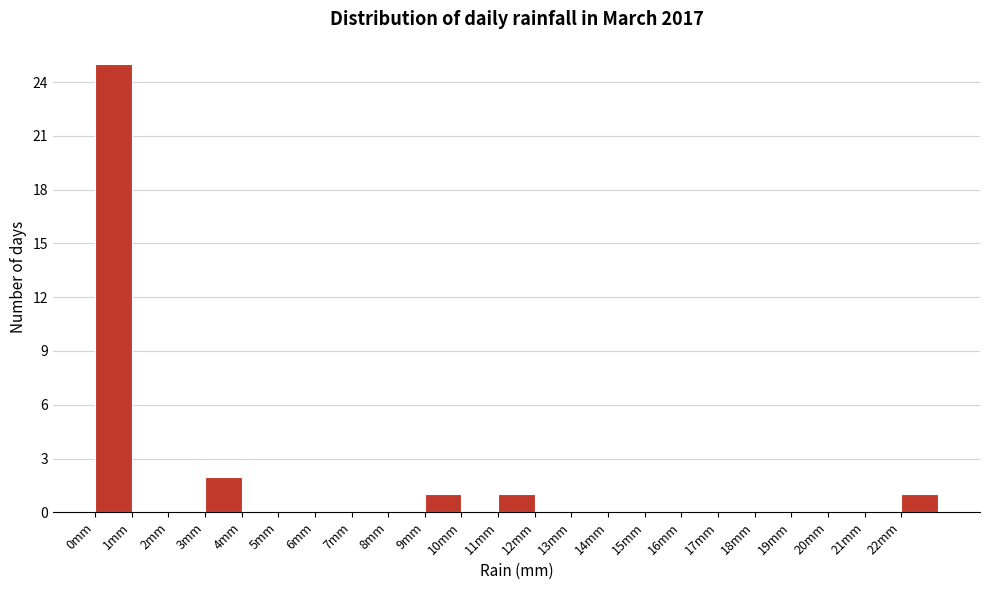

Reading left to right, transcribe this chart: for each bar, give the range it covers on the x-axis and its height. The values are not printed on the chart, so give them approximately, as read against the axis.

0 to 1: 25
1 to 2: 0
2 to 3: 0
3 to 4: 2
4 to 5: 0
5 to 6: 0
6 to 7: 0
7 to 8: 0
8 to 9: 0
9 to 10: 1
10 to 11: 0
11 to 12: 1
12 to 13: 0
13 to 14: 0
14 to 15: 0
15 to 16: 0
16 to 17: 0
17 to 18: 0
18 to 19: 0
19 to 20: 0
20 to 21: 0
21 to 22: 0
22 to 23: 1